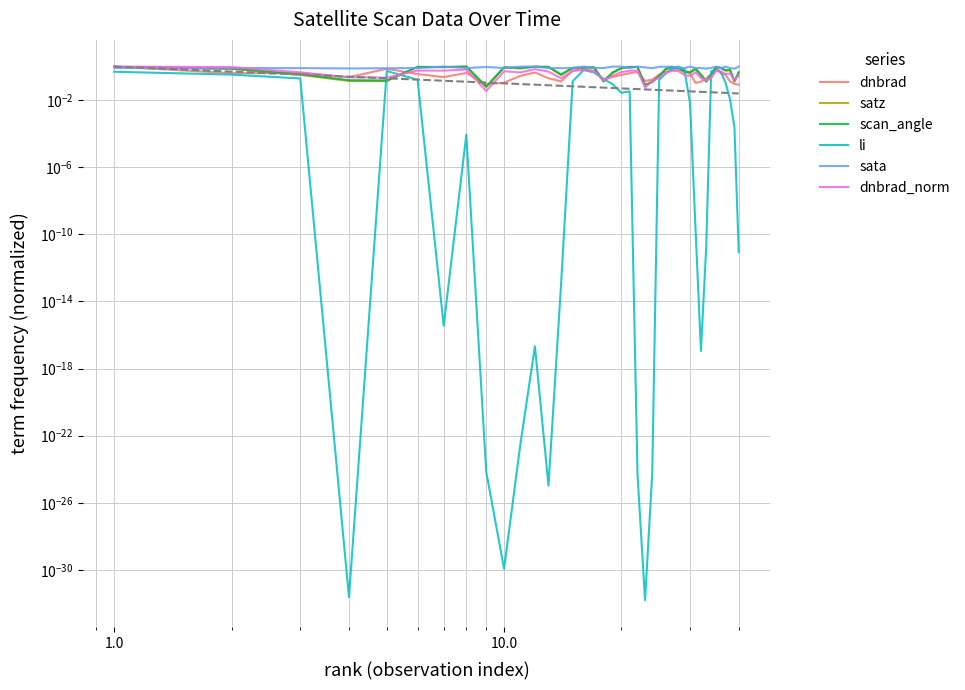

Is the value of satz at 0.1 greater than the value of scan_angle at 28?

Yes